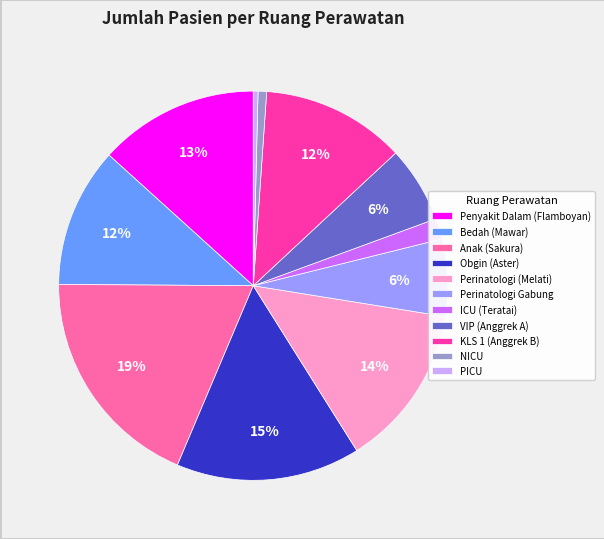

Which slice is the largest?

Anak (Sakura)